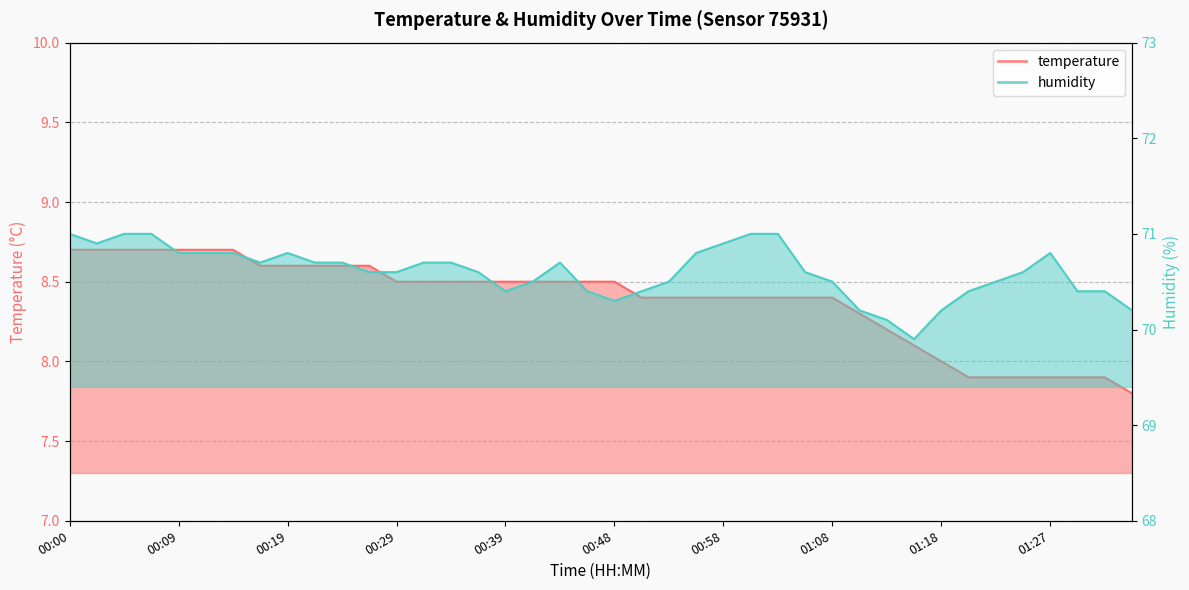

What is the maximum value shown in the chart?

71.0